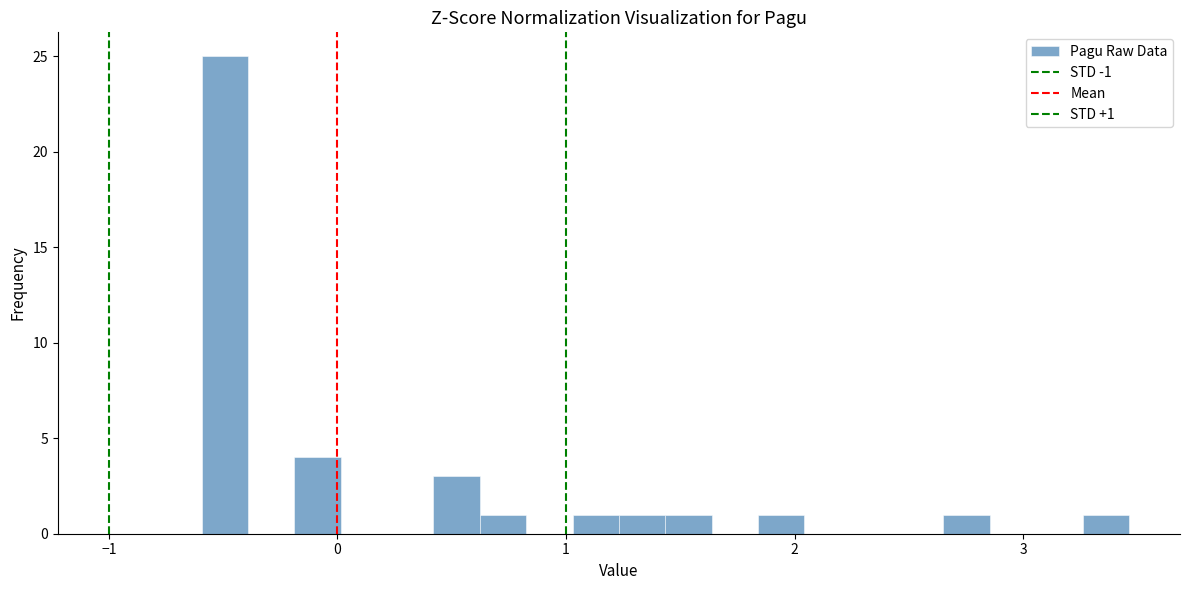

Around what value on the x-axis is the tallest bar? Give the approximate position of its centre, as read against the axis.

-0.5